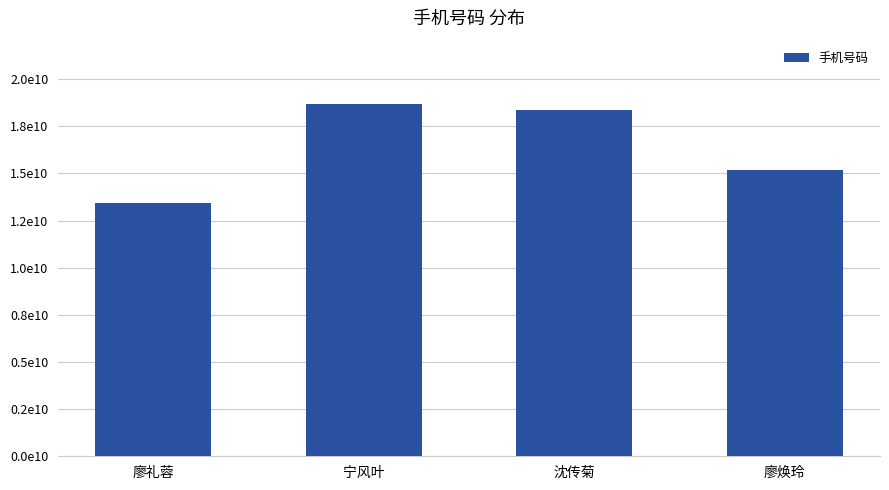

Does the chart contain any negative values?

No